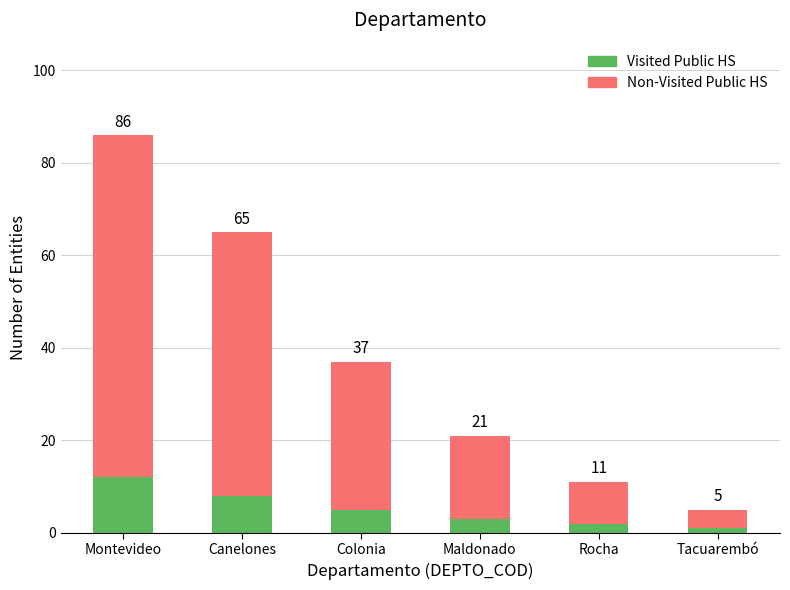

What is the label of the 4th bar from the left?

Maldonado